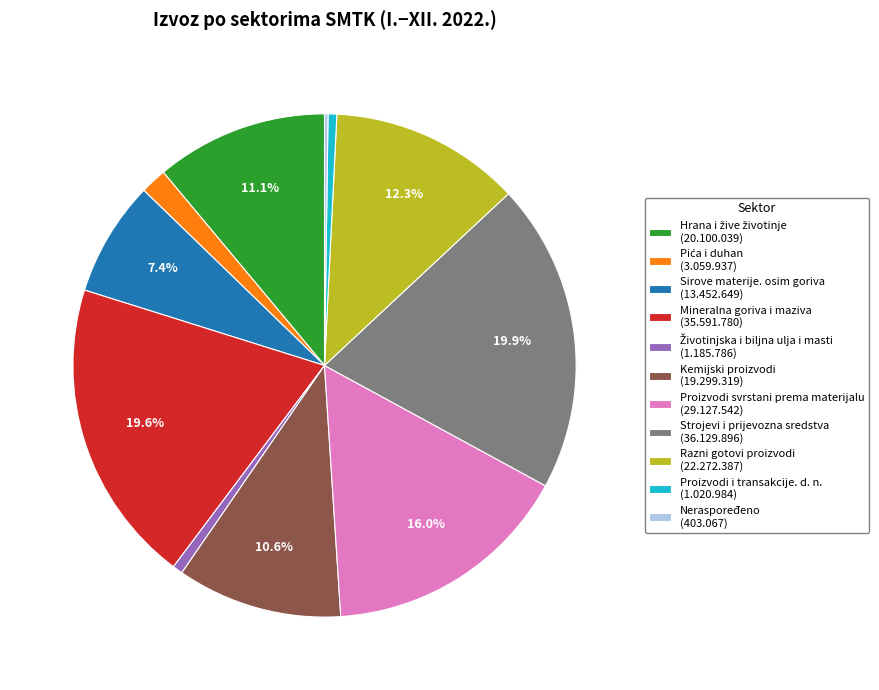

Combined, do Proizvodi svrstani prema materijalu (29.127.542) and Strojevi i prijevozna sredstva (36.129.896) account for over 50%?

No